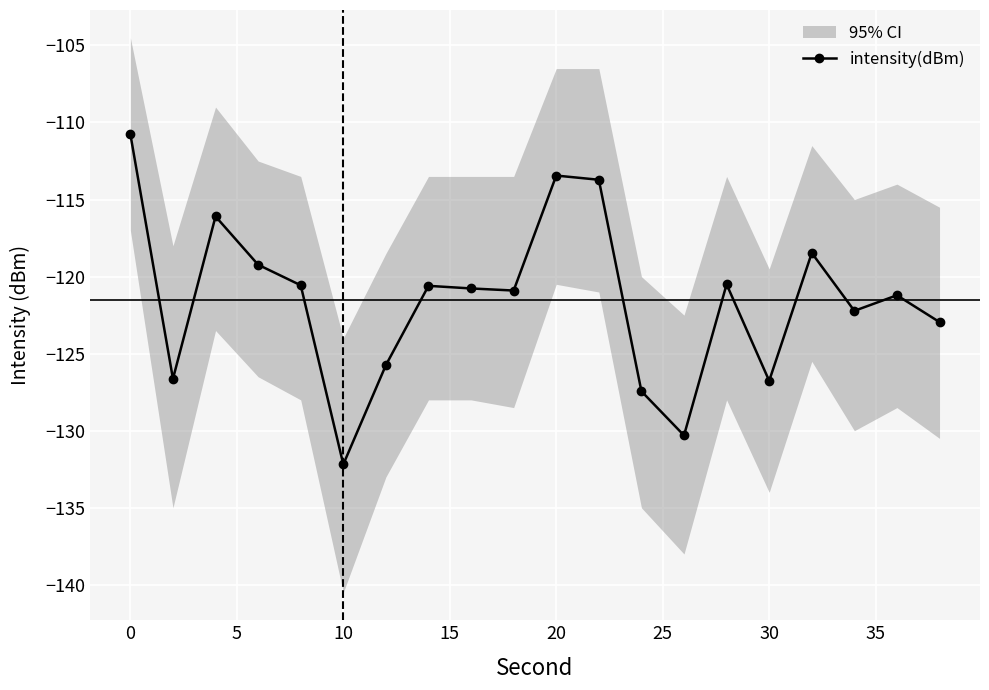

How many interior local valleys does the intensity(dBm) series have?

6